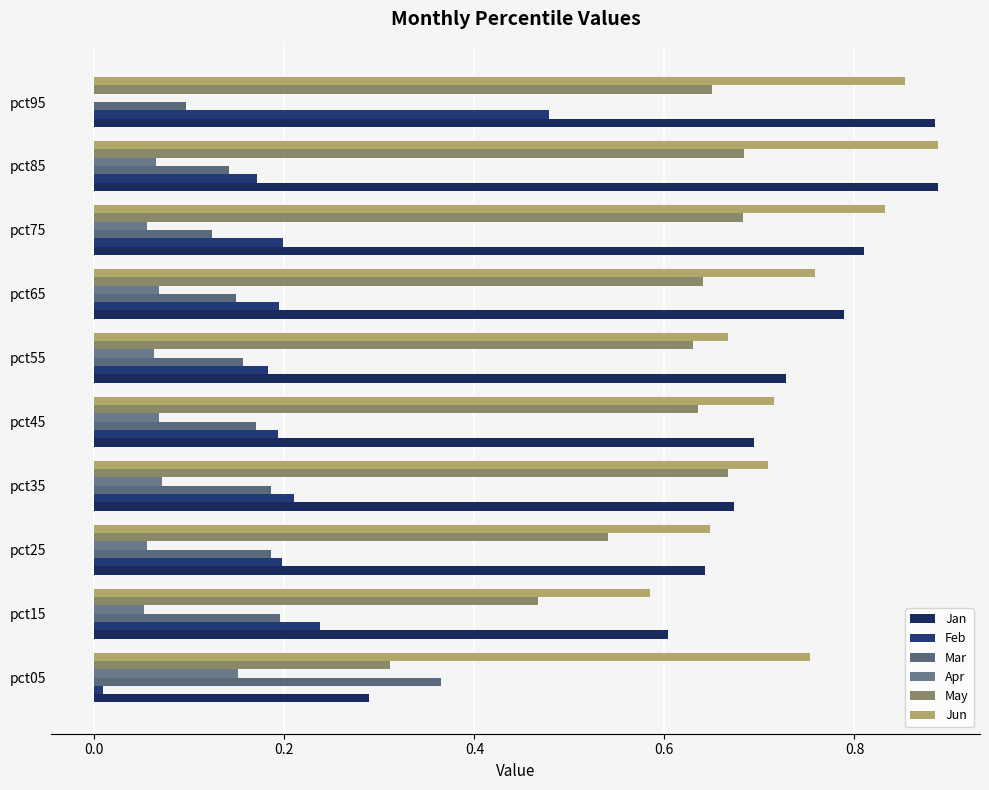

List the series in order of their peak value, highest first.

Jan, Jun, May, Feb, Mar, Apr